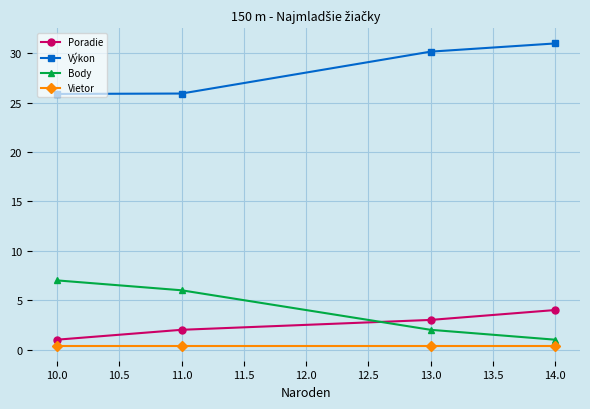

What is the label of the 4th point from the right?

10.0